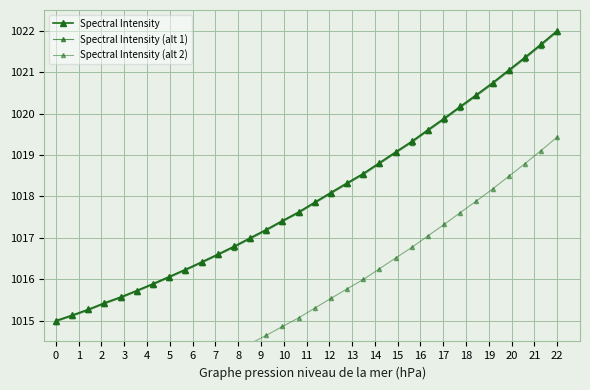

True or false: Spectral Intensity (alt 1) has a value of 483.6 at 16.

False